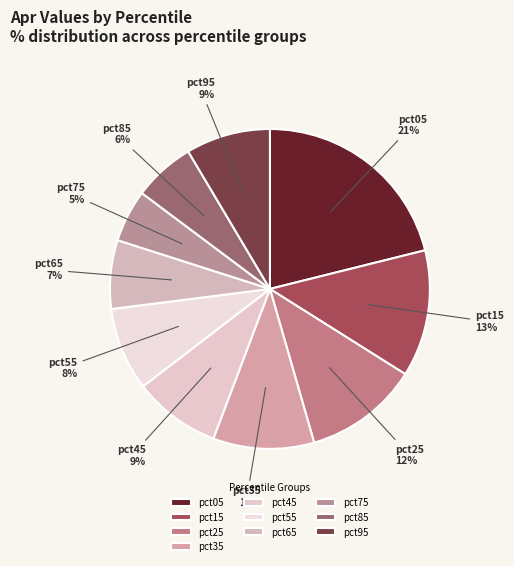

Which has a higher value, pct25 or pct95?

pct25